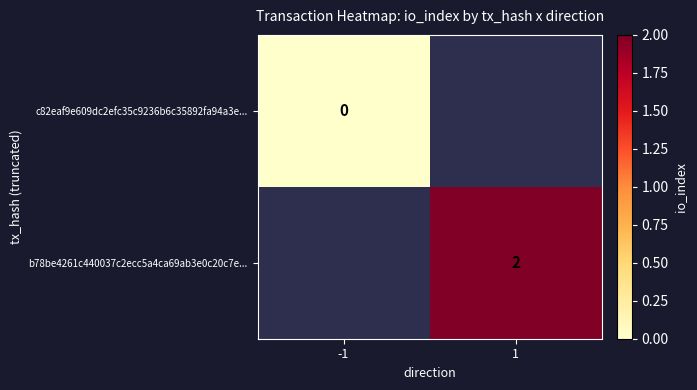

Which label corresponds to the largest value in the chart?

1